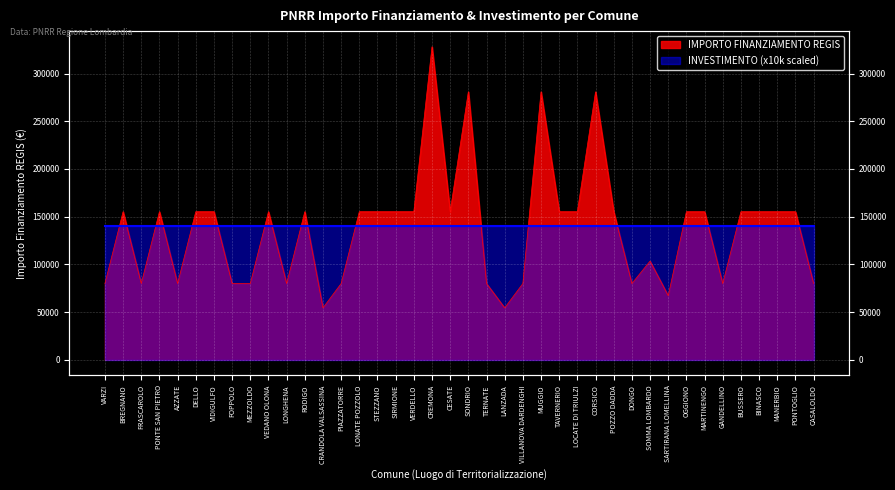

At which category does the data reach its first local valley?

FRASCAROLO